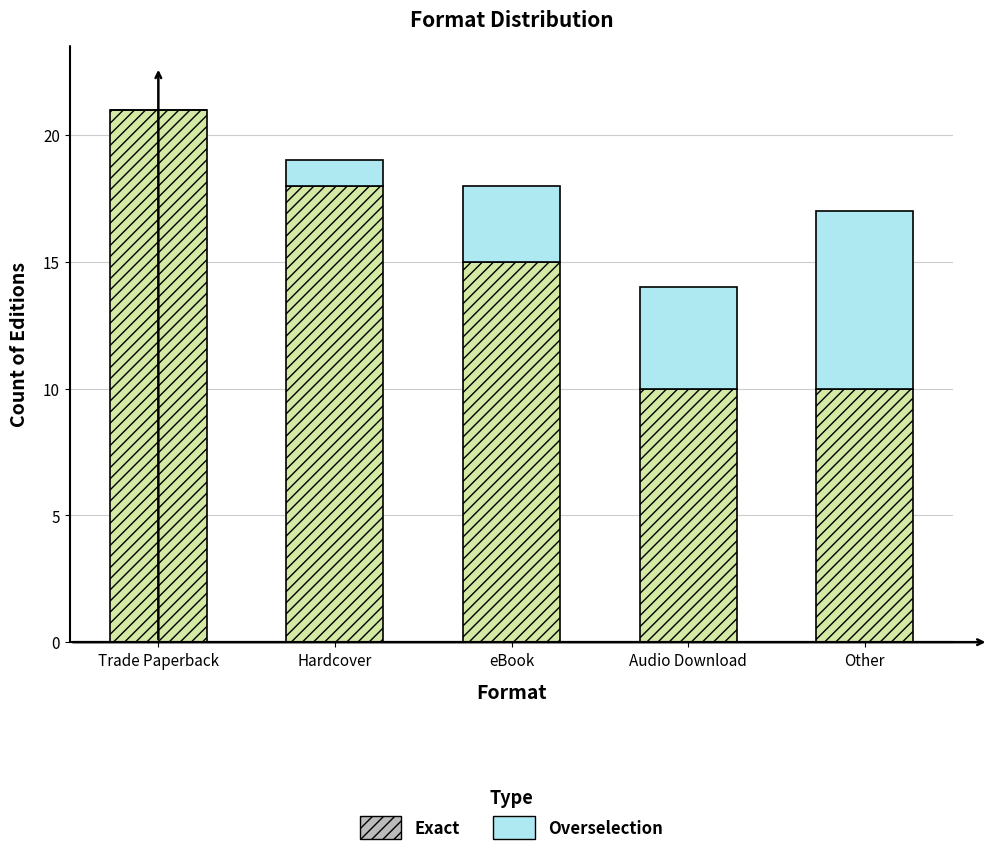

At which category is the sum across all series the highest?

Trade Paperback